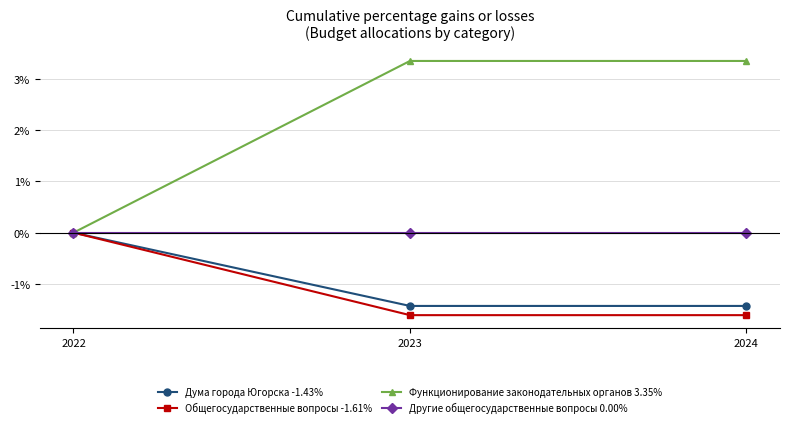

What is the difference between the maximum and minimum values in the Дума города Югорска -1.43% series?

1.4